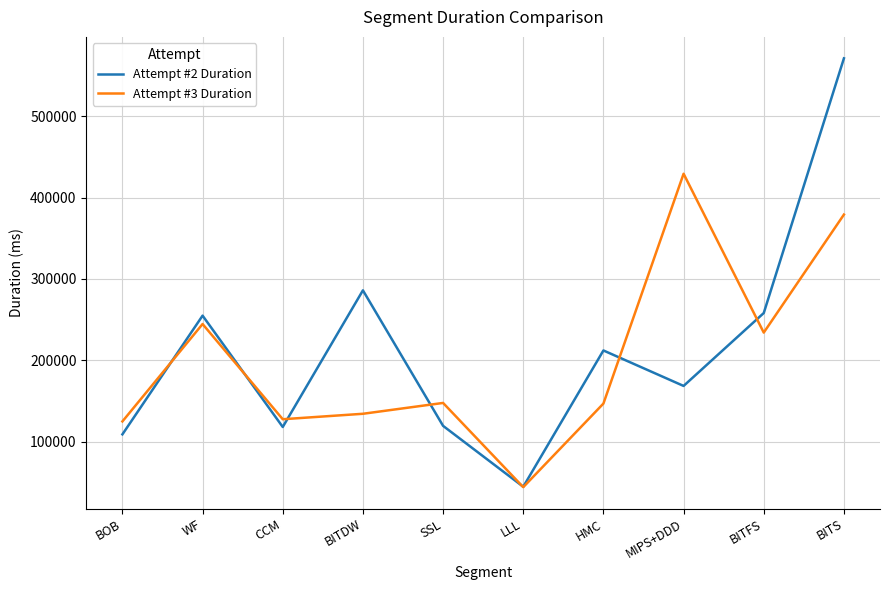

Which series has the largest range (max minus min)?

Attempt #2 Duration